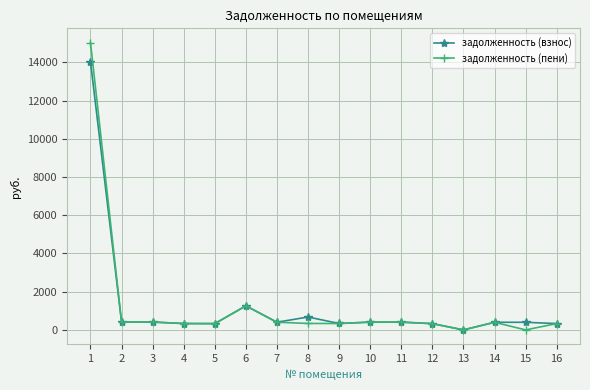

True or false: задолженность (пени) has more than 1 interior local peaks.

True